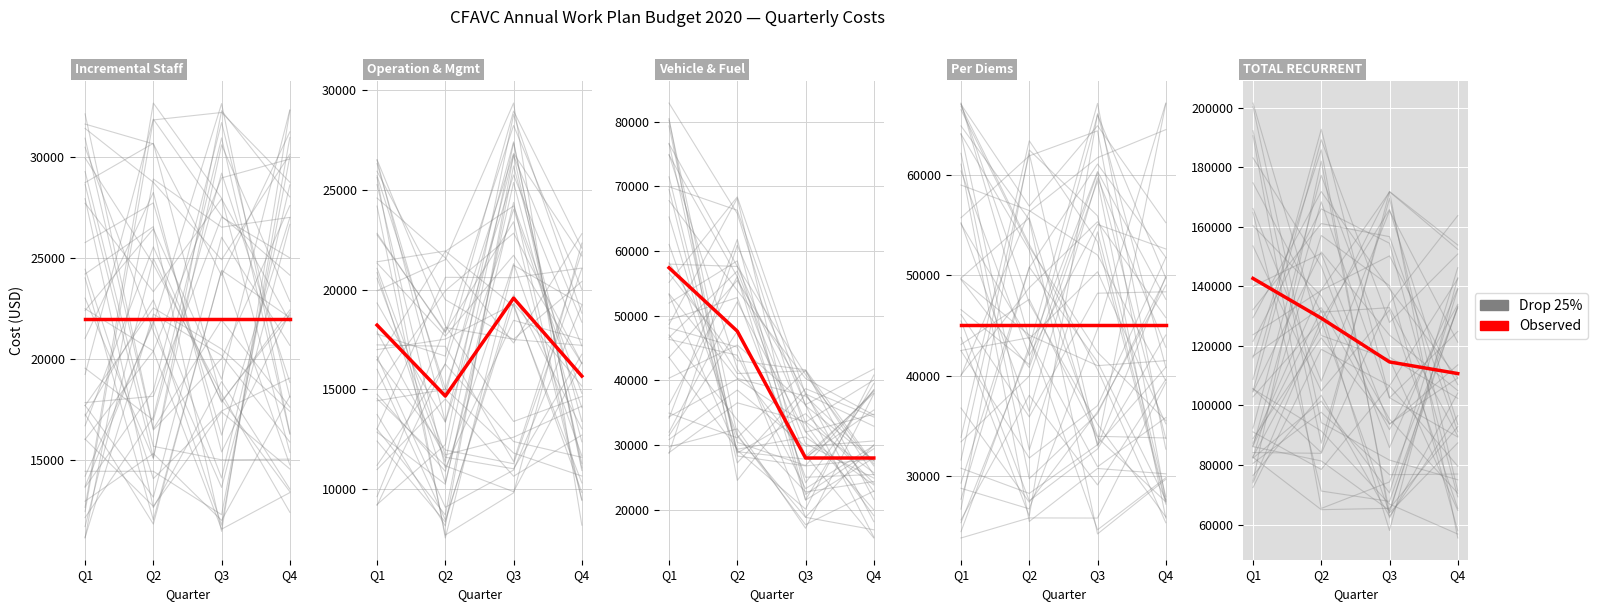

Which series has the largest range (max minus min)?

Drop 25%